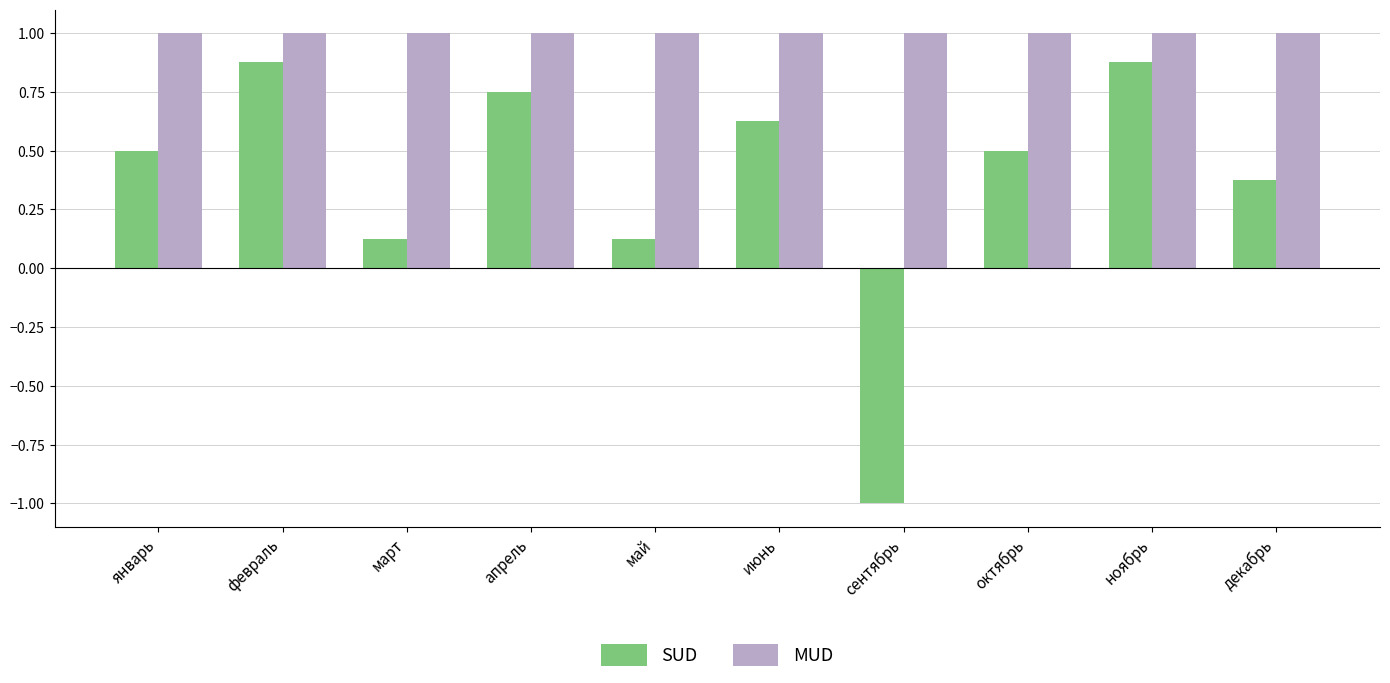

The MUD series shows 0.5 at октябрь. True or false?

False